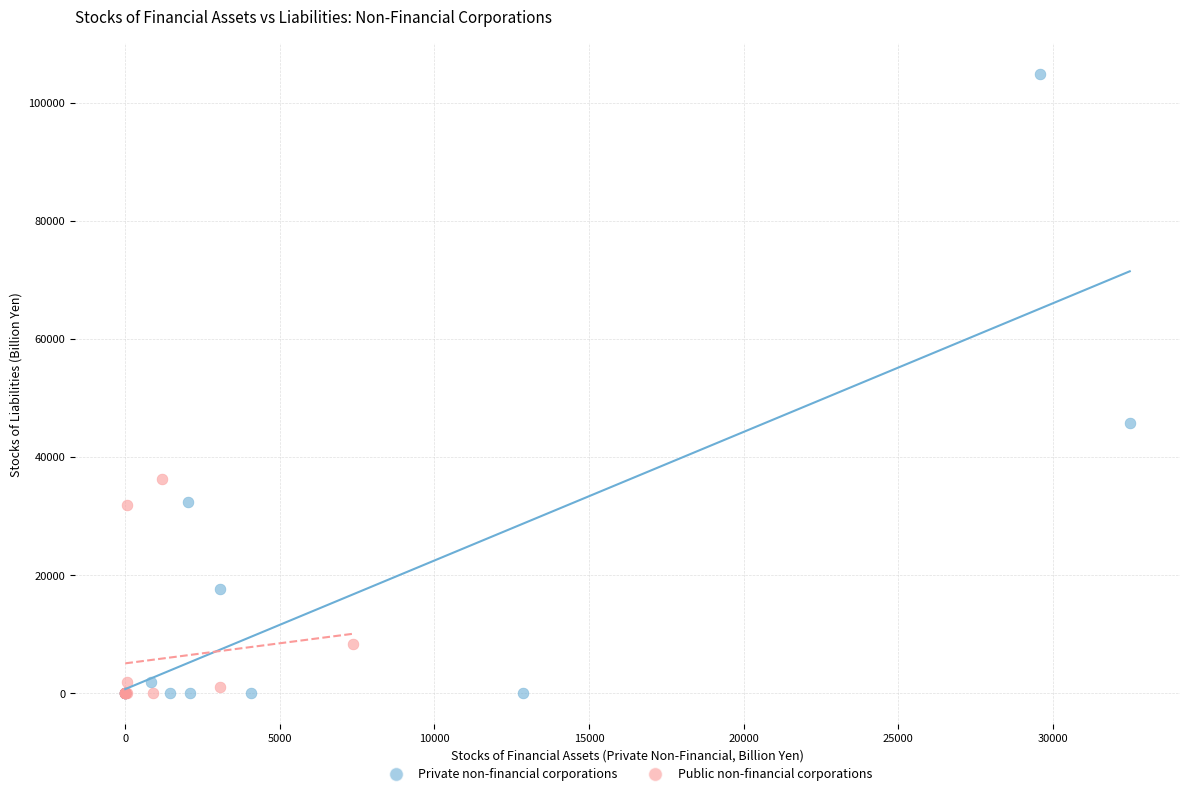

What are all the series names shown in the legend?

Private non-financial corporations, Public non-financial corporations